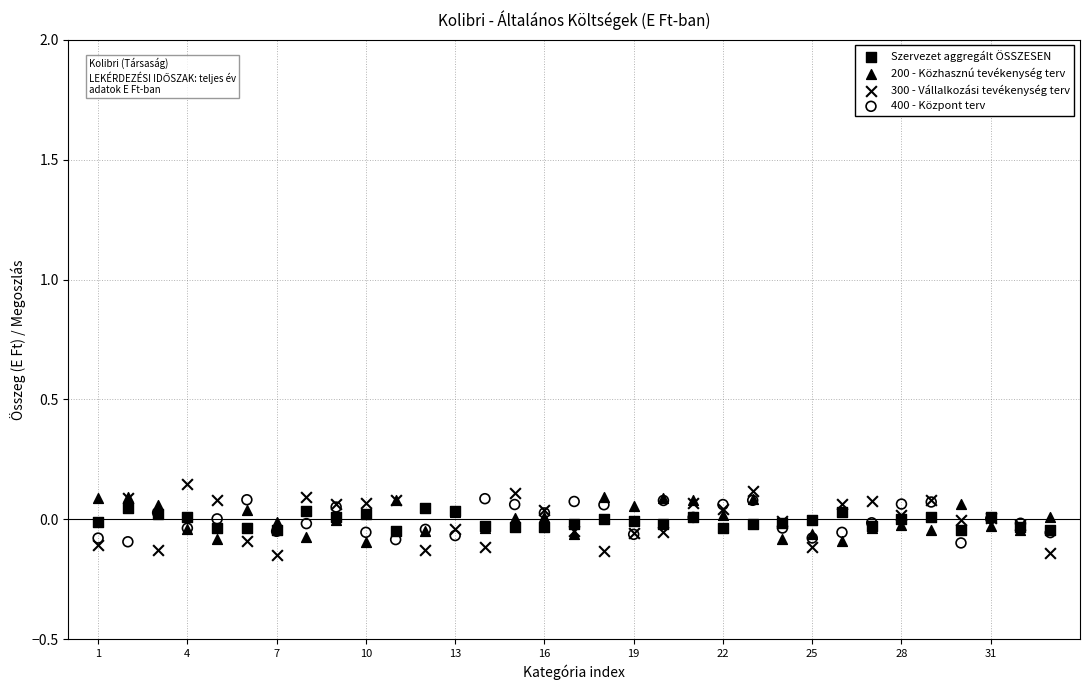

Which series has the largest Y range (max minus min)?

300 - Vállalkozási tevékenység terv